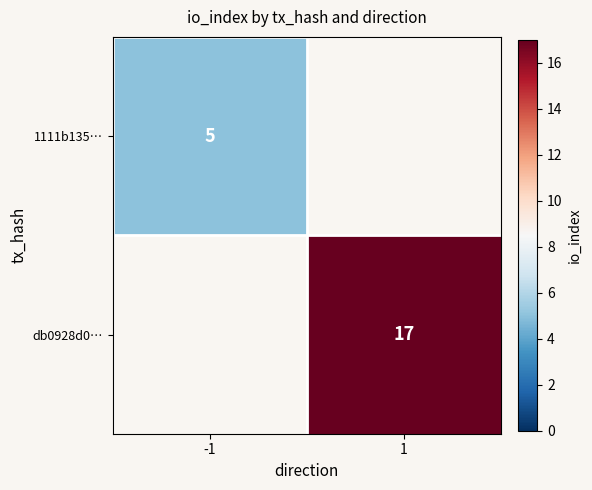

The db0928d0… series shows 17 at 1. True or false?

True